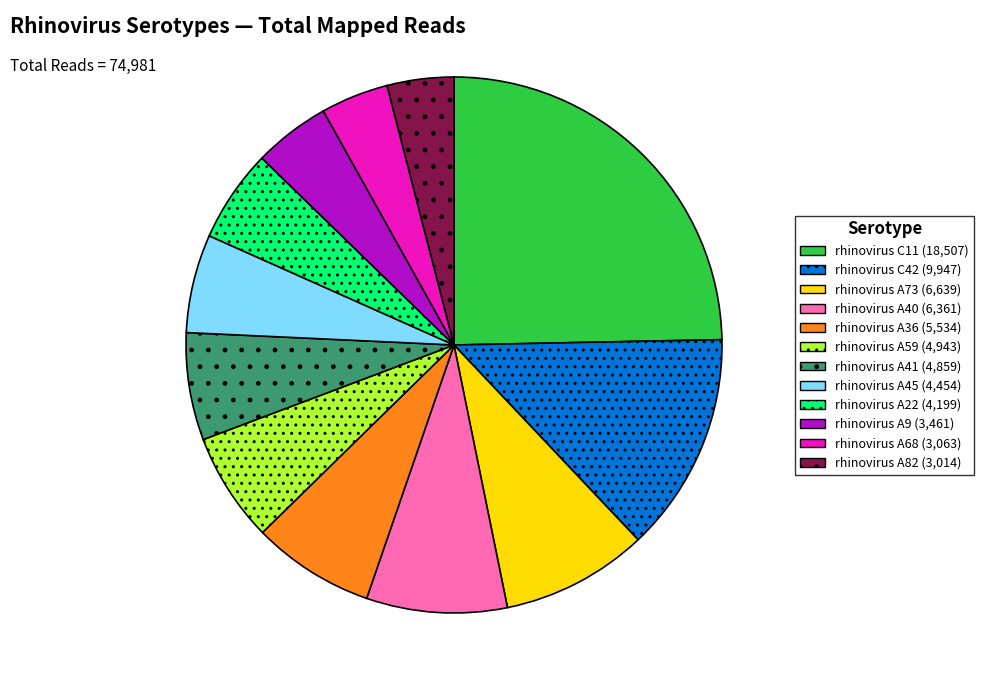

Which slice is the largest?

rhinovirus C11